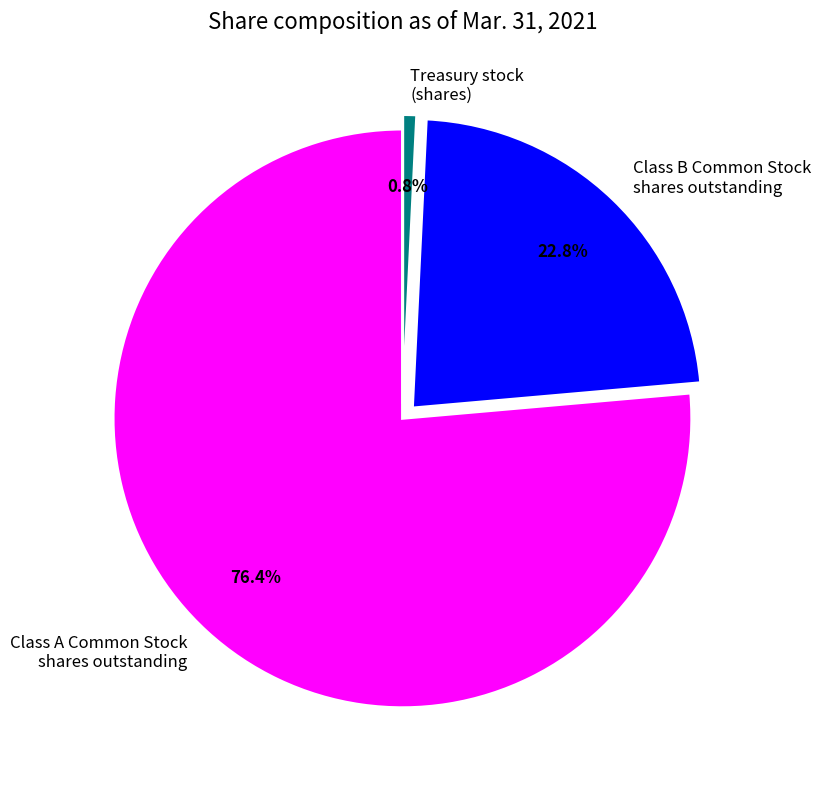

Between Class A Common Stock shares outstanding and Treasury stock (shares), which is larger?

Class A Common Stock shares outstanding